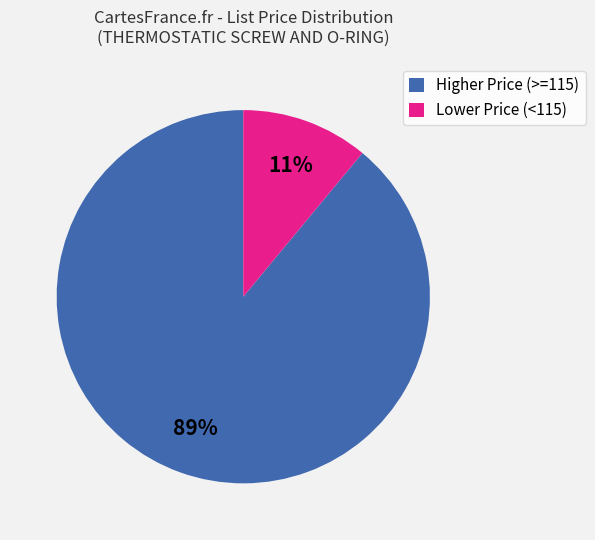

Is there a majority slice in this chart?

Yes